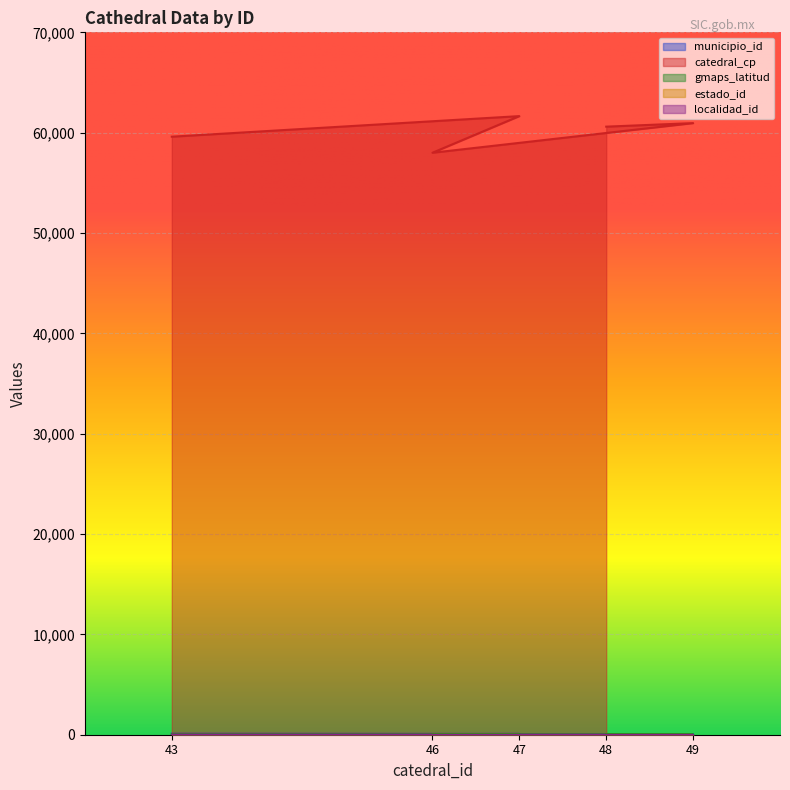

What is the maximum value for catedral_cp?

61650.0